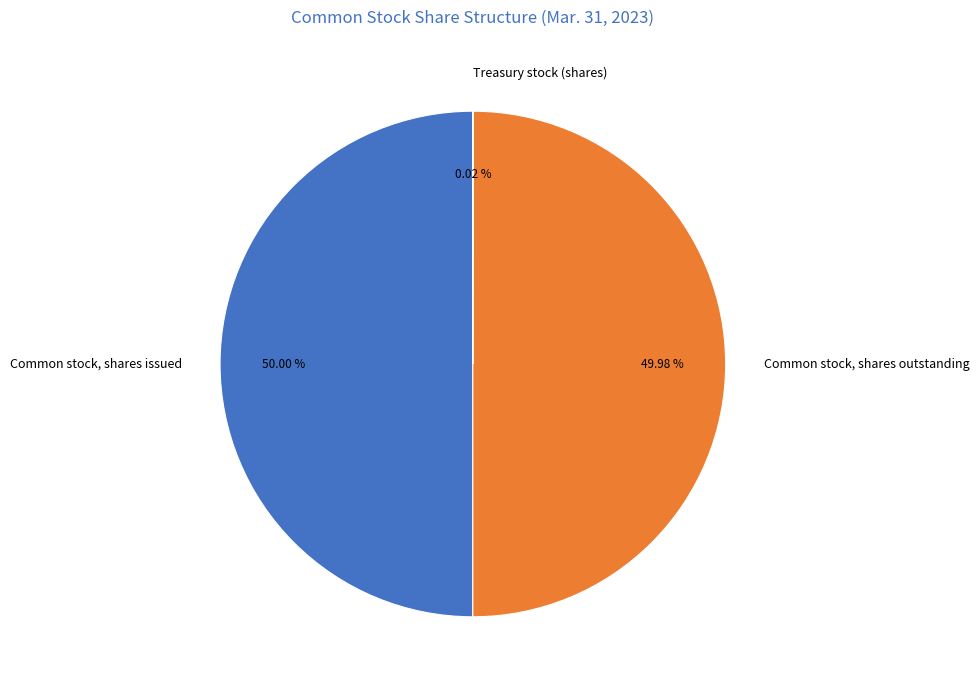

Is the sum of Common stock, shares outstanding and Common stock, shares issued greater than half?

Yes